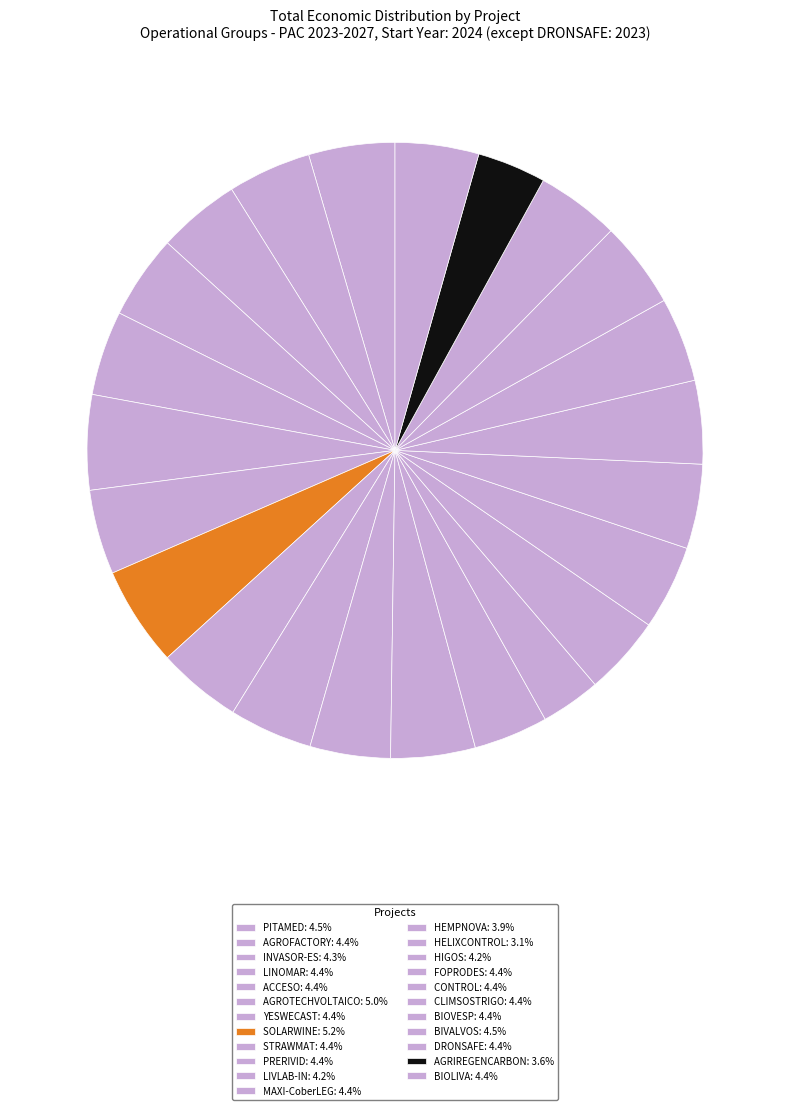

To the nearest percent, what is the difference between the largest and smallest slice percentages?

2%